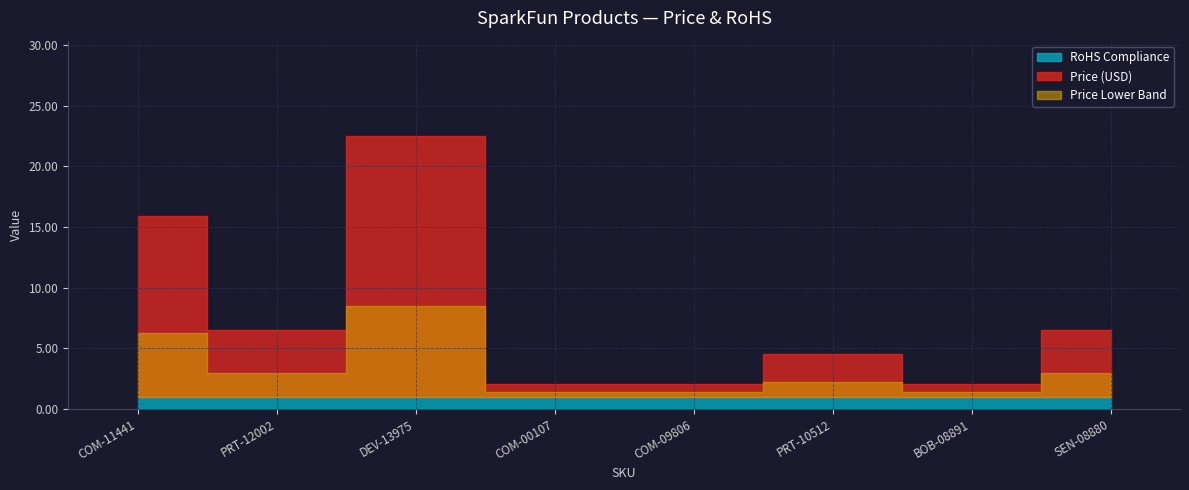

List the labels in order of value, largest first.

DEV-13975, COM-11441, PRT-12002, SEN-08880, PRT-10512, COM-00107, COM-09806, BOB-08891